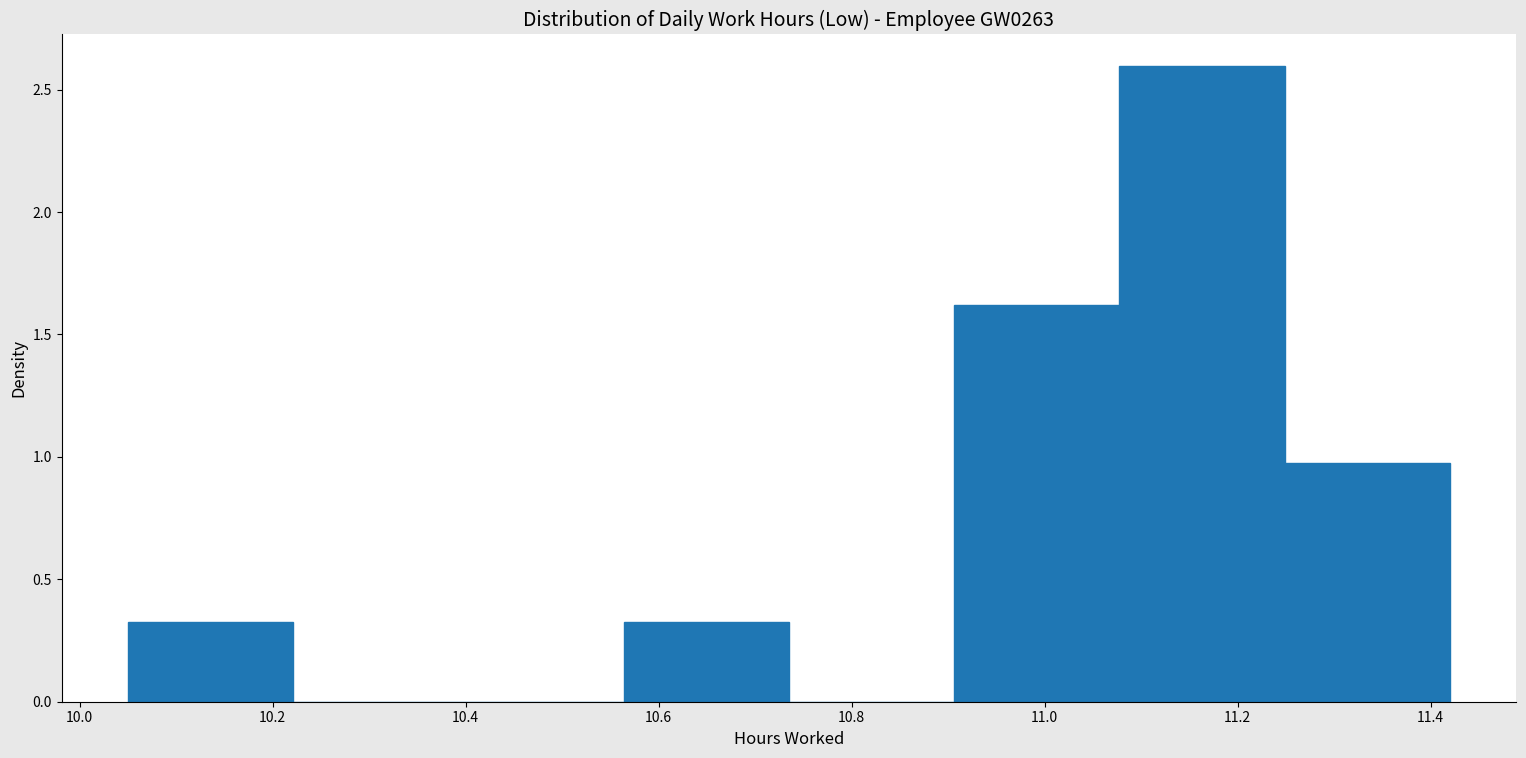

Reading left to right, list every bar in this chart as the range it spans on the x-axis followed by its height. Neither the bar edges nor the heights are printed on the chart, so give them approximately, as read against the axes.

10.06 to 10.22: 0.30
10.22 to 10.40: 0
10.40 to 10.56: 0
10.56 to 10.74: 0.30
10.74 to 10.90: 0
10.90 to 11.08: 1.60
11.08 to 11.24: 2.60
11.24 to 11.42: 0.95